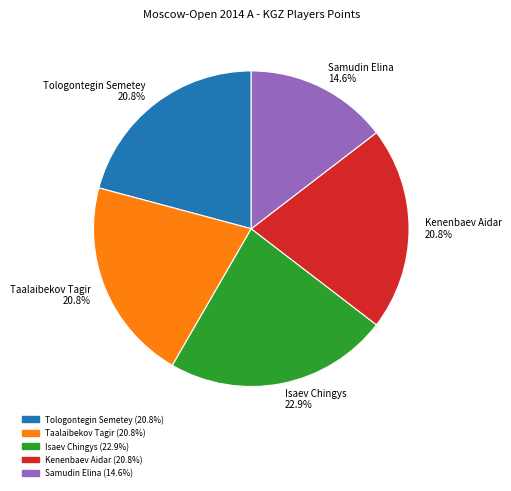

To the nearest percent, what is the difference between the largest and smallest slice percentages?

8%